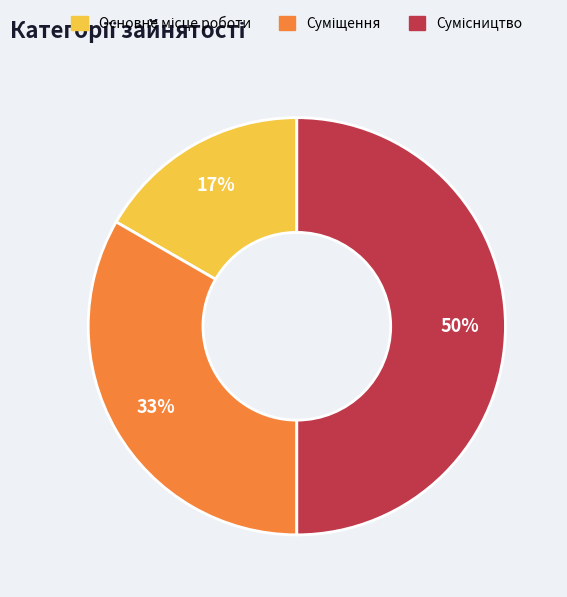

To the nearest percent, what is the average slice percentage?

33%